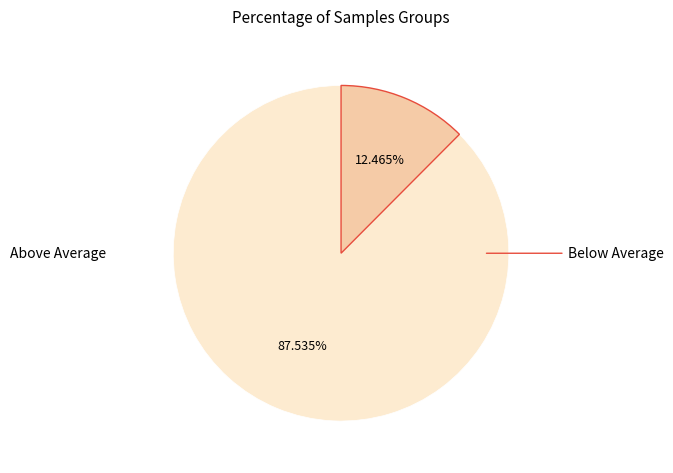

Does any single category account for the majority?

Yes